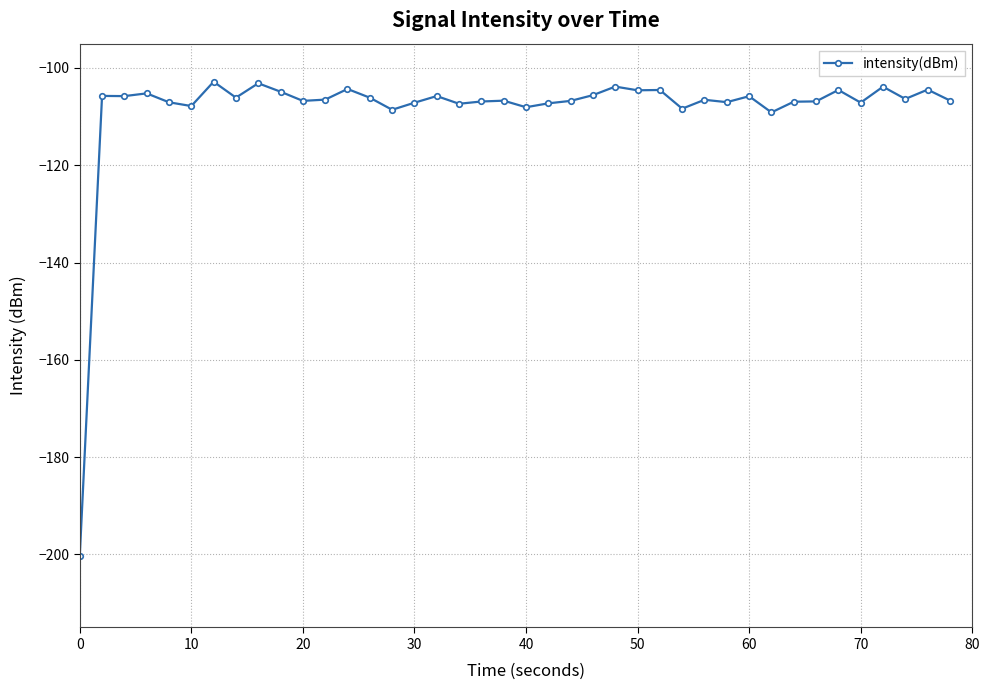

How many series are shown in this chart?

1